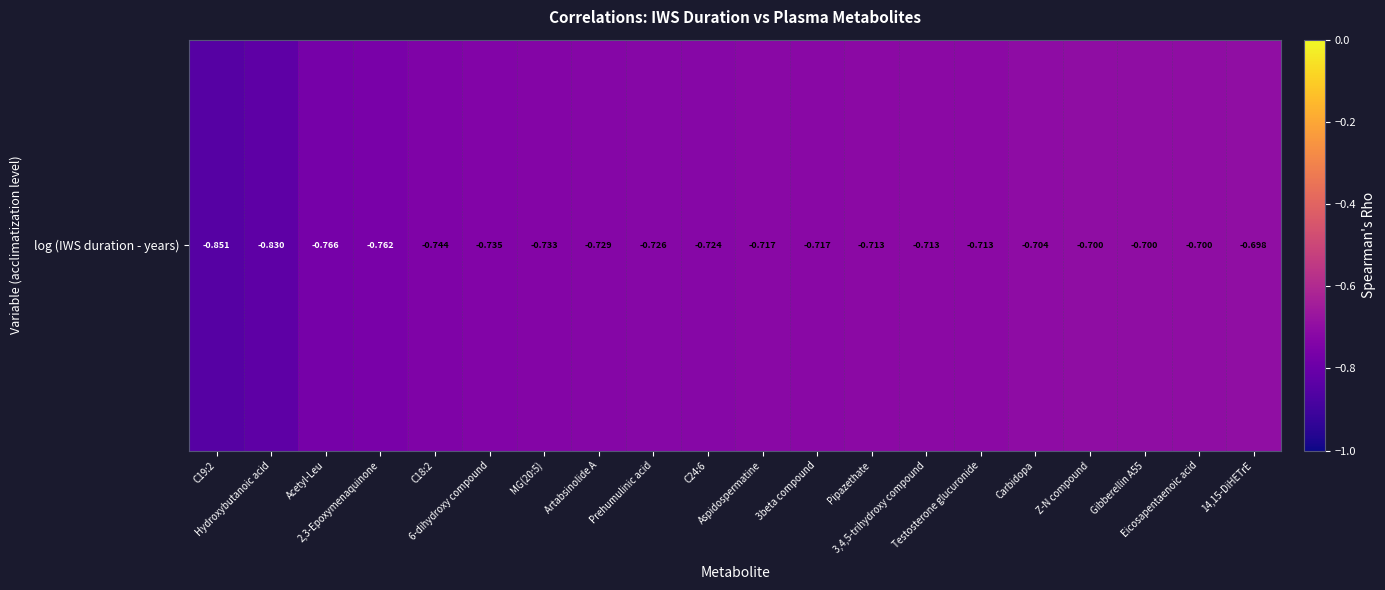

Which has a higher value, Acetyl-Leu or C24:6?

C24:6